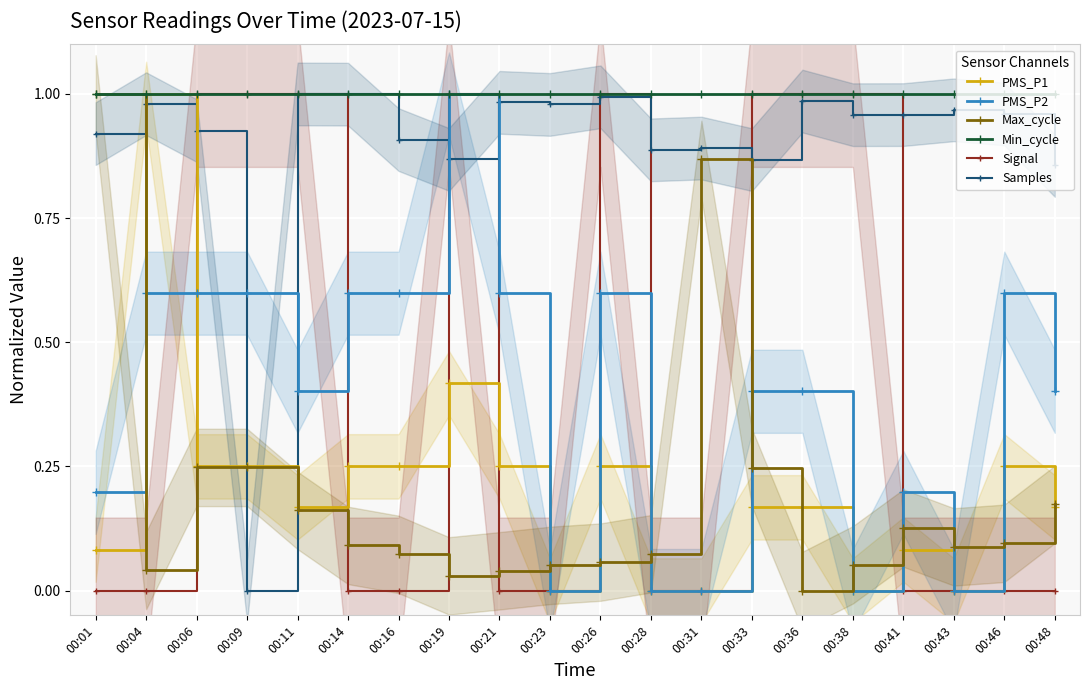

Is the value of Signal at 00:04 greater than the value of PMS_P2 at 00:46?

No